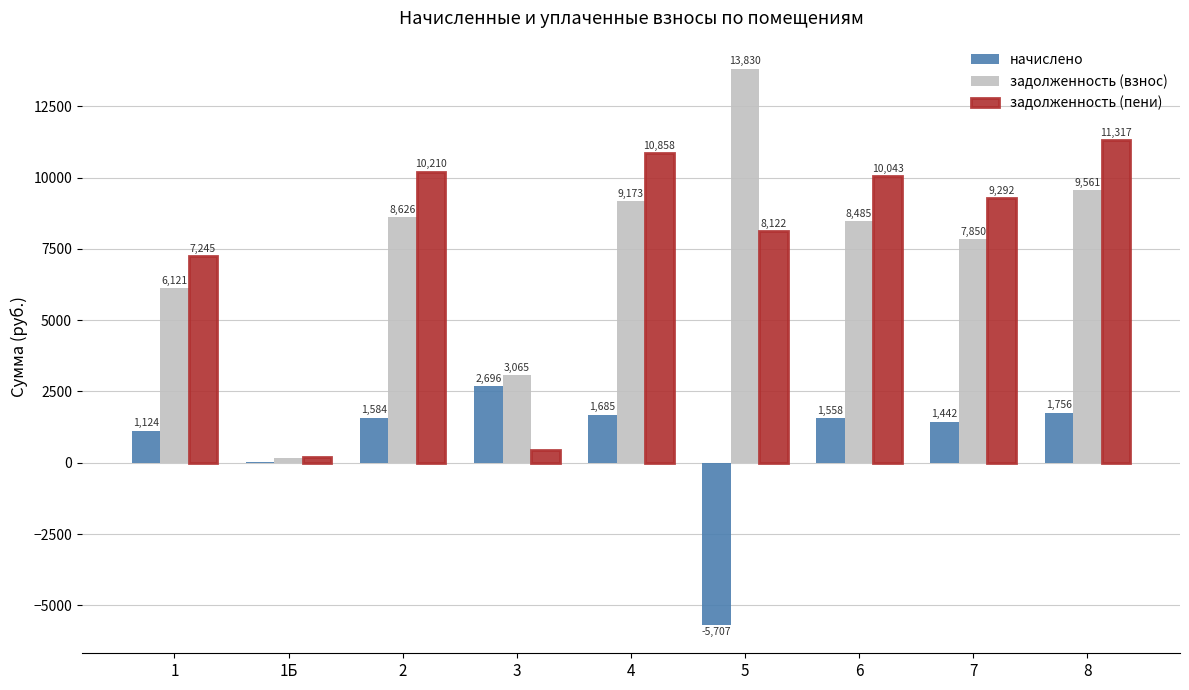

How many data points does each series have?

9